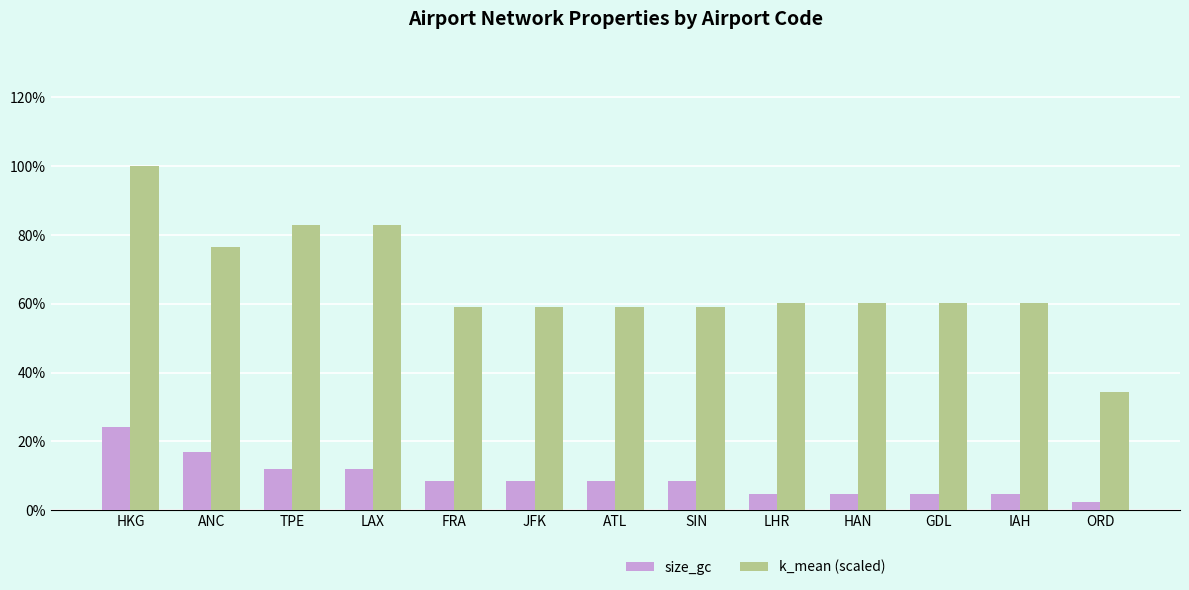

List the series in order of their overall mean, lowest first.

size_gc, k_mean (scaled)